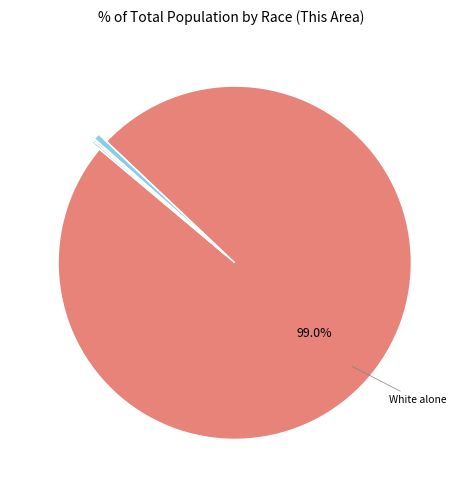

To the nearest percent, what is the average slice percentage?

14%